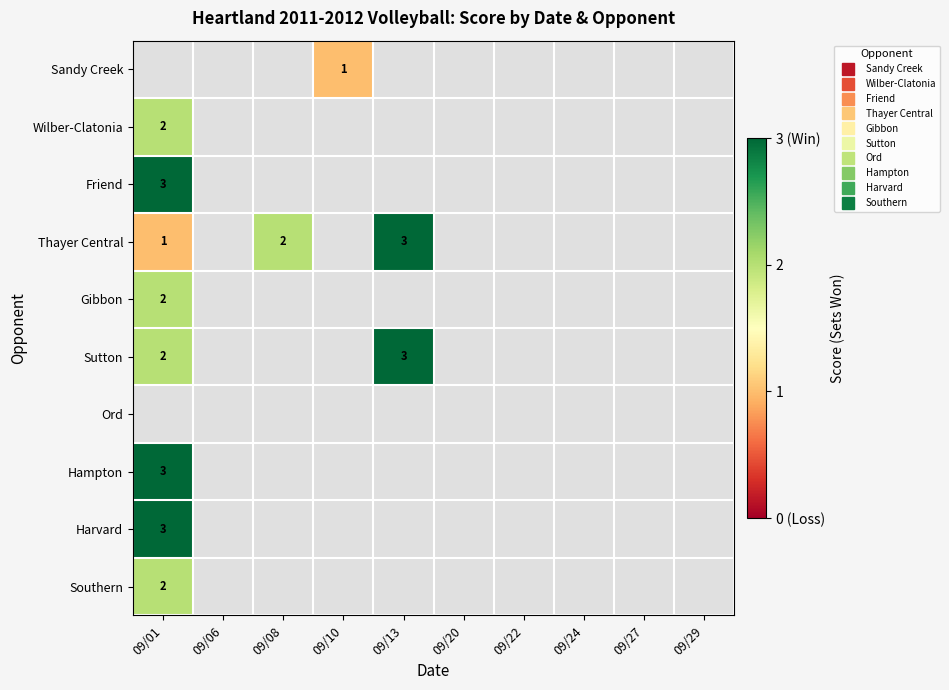

How many categories are shown in the chart?

10